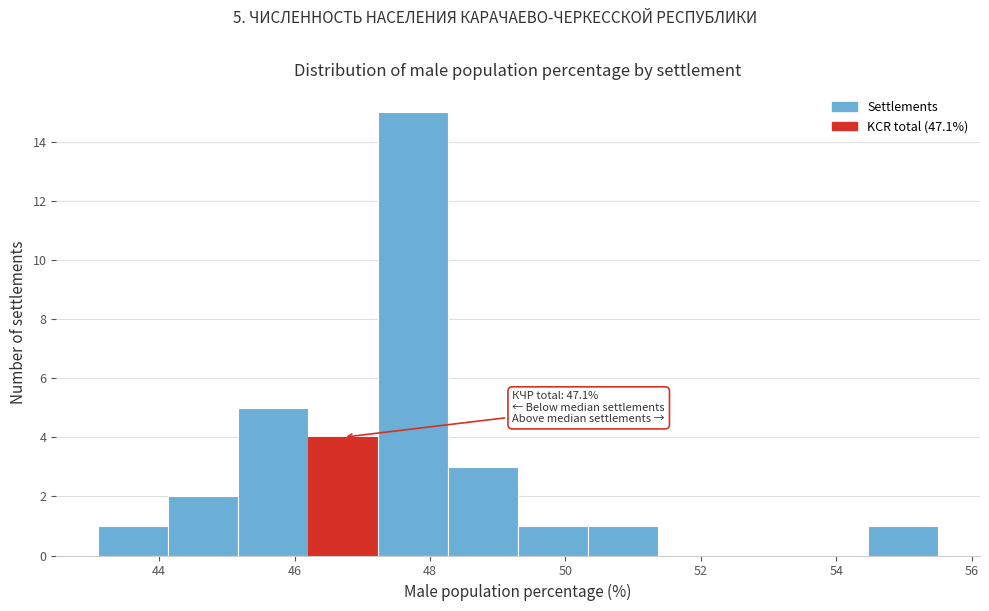

Over which range of the x-axis is the bar tallest?

47.2 to 48.2